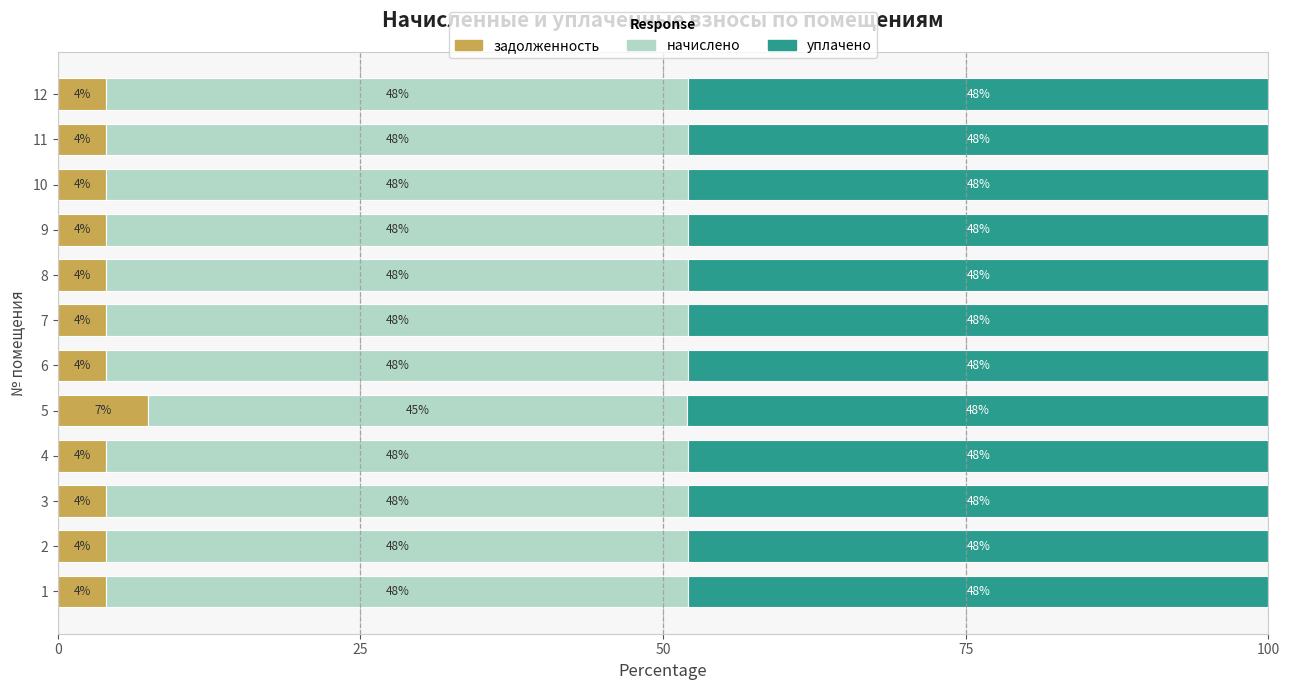

The задолженность series shows 4.0 at 6. True or false?

True